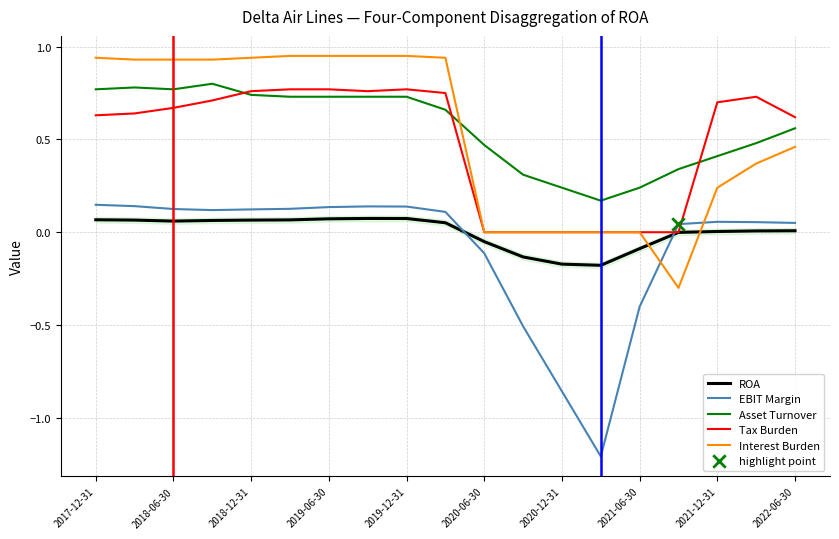

Which series has the largest range (max minus min)?

EBIT Margin